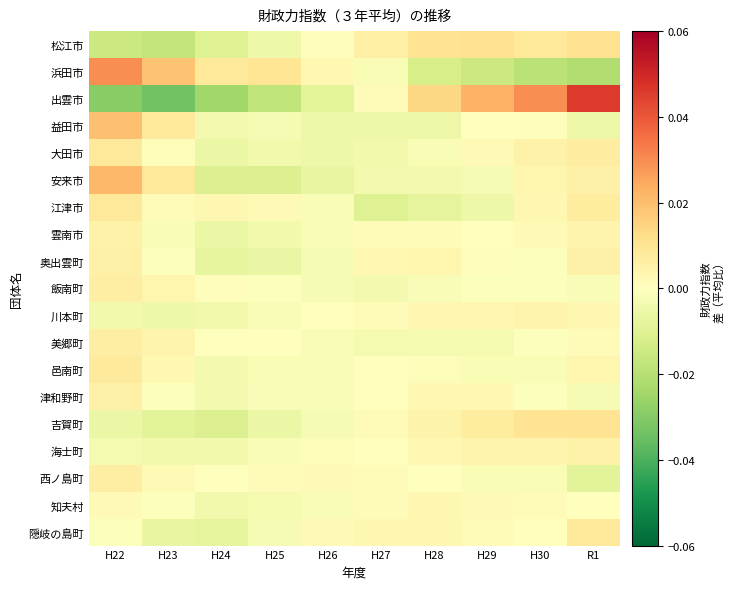

At H22, list the series in order from largest to smallest.

浜田市, 安来市, 益田市, 江津市, 大田市, 邑南町, 飯南町, 西ノ島町, 美郷町, 奥出雲町, 津和野町, 雲南市, 知夫村, 隠岐の島町, 海士町, 川本町, 吉賀町, 松江市, 出雲市